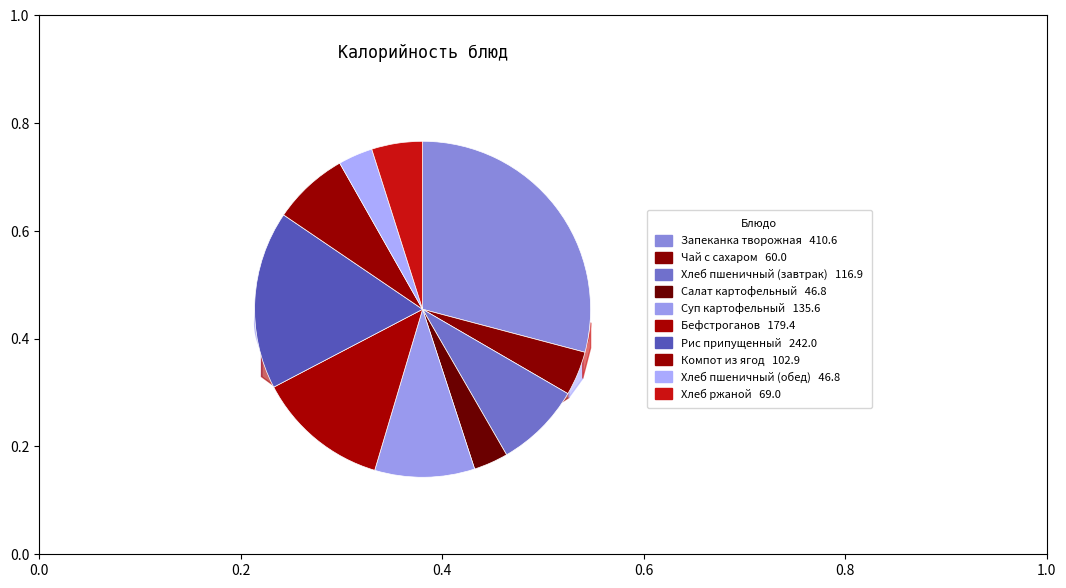

To the nearest percent, what is the combined percentage of Бефстроганов and Хлеб пшеничный (завтрак)?

21%